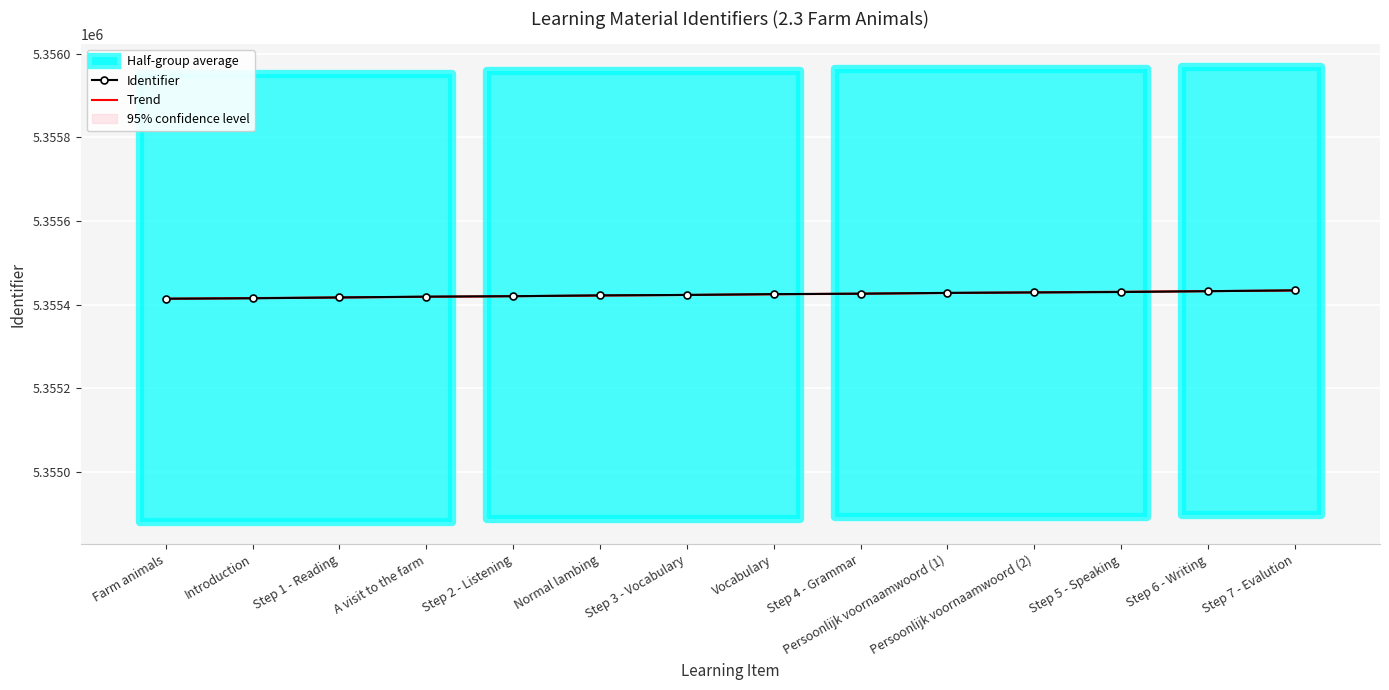

The value of Identifier at Step 6 - Writing is 5355432.0. True or false?

True